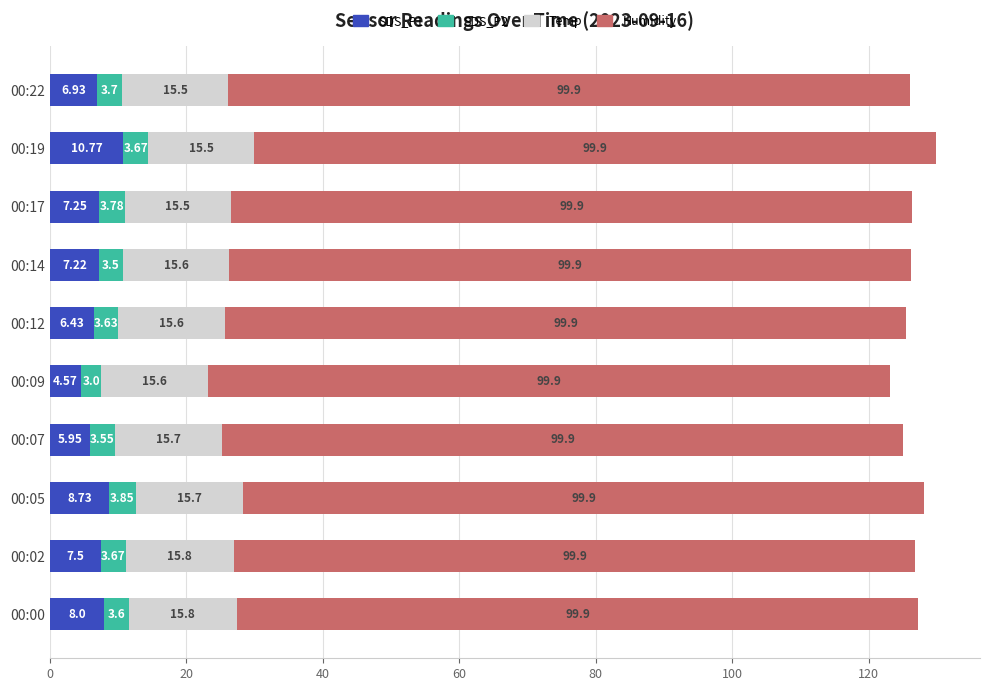

List the labels in order of SDS_P1 value, largest first.

00:19, 00:05, 00:00, 00:02, 00:17, 00:14, 00:22, 00:12, 00:07, 00:09